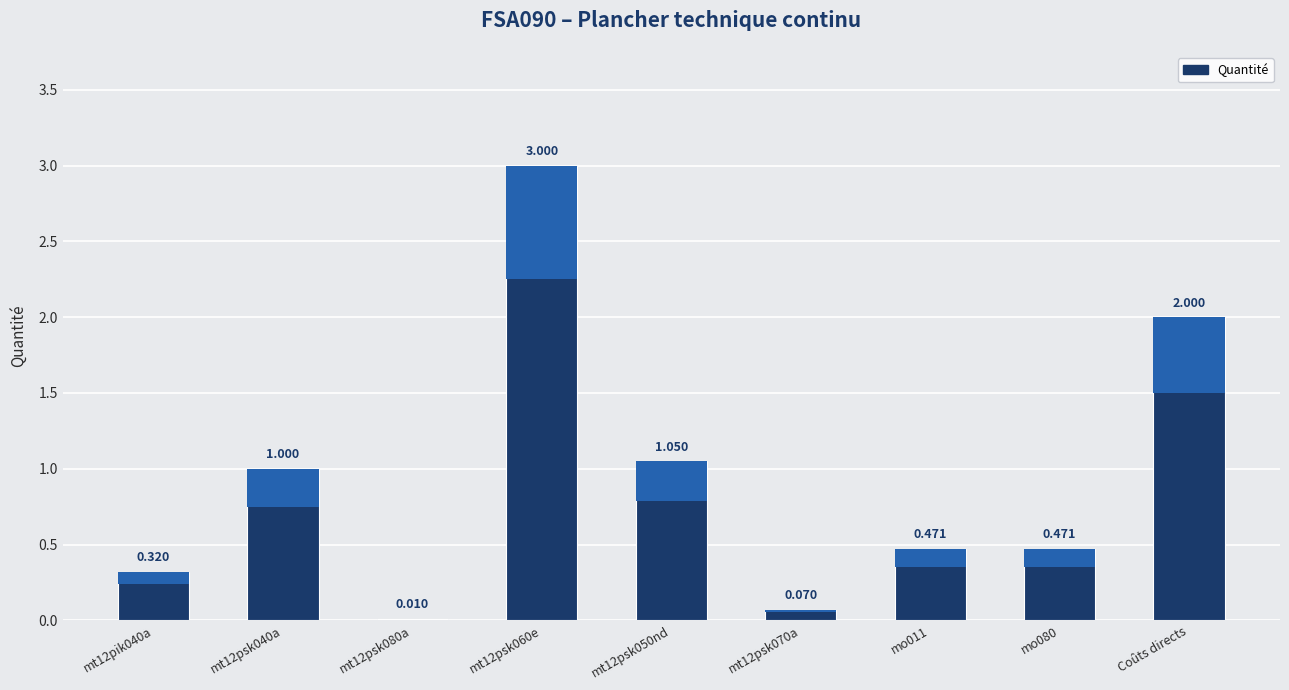

Between Coûts directs and mo080, which is larger?

Coûts directs